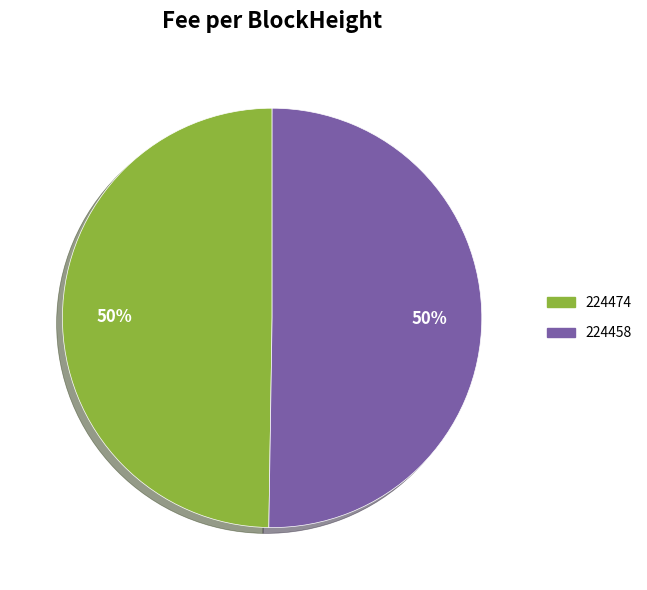

What percentage is the 224474 slice, to the nearest percent?

50%